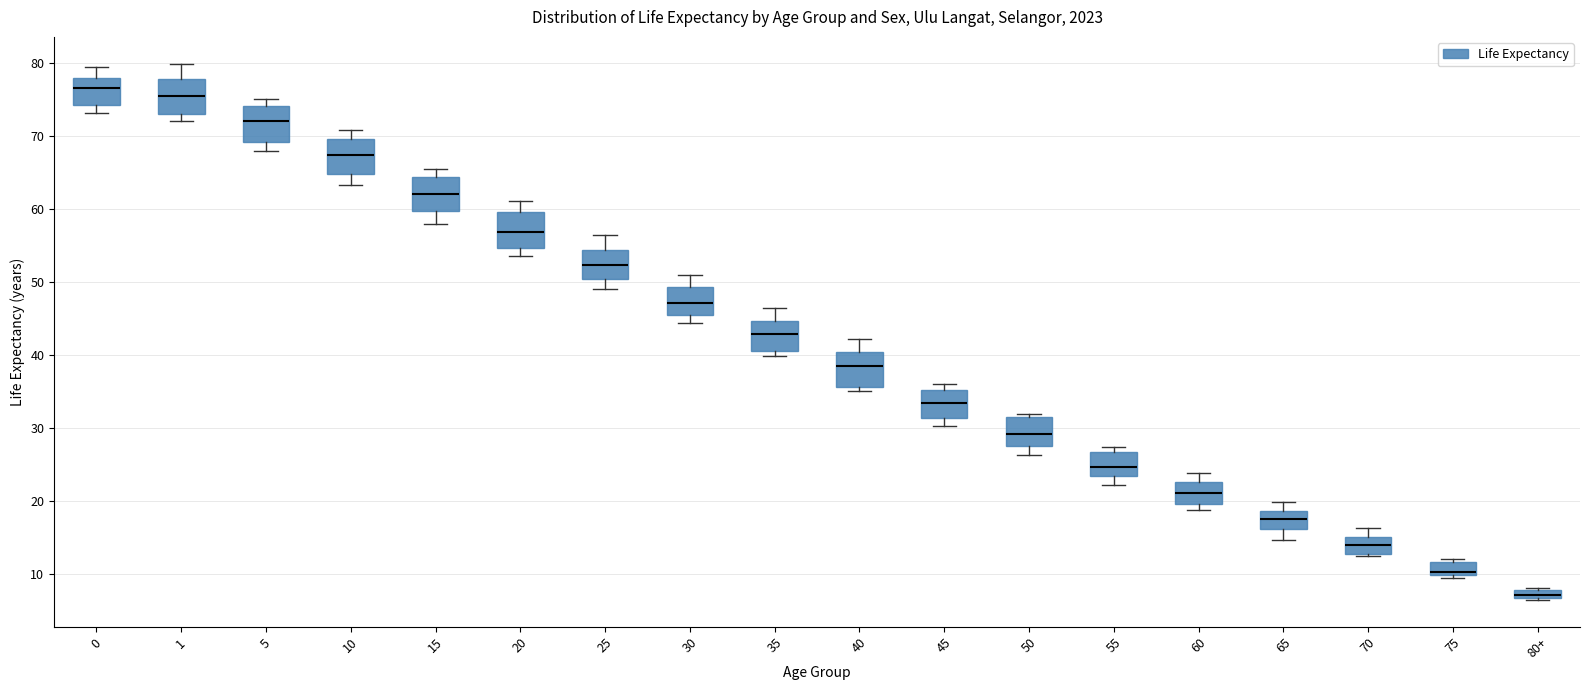

Which box's median line is the lowest?

80+